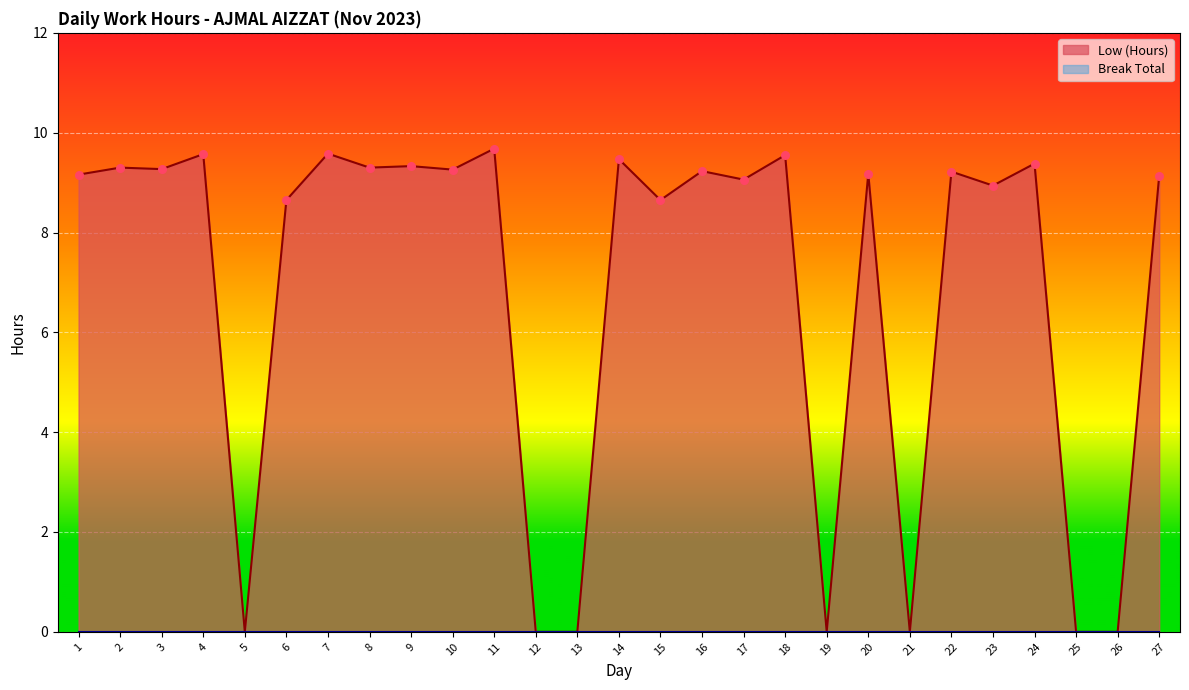

Approximately how many times larger is the value at 10 compared to 2?

1.0